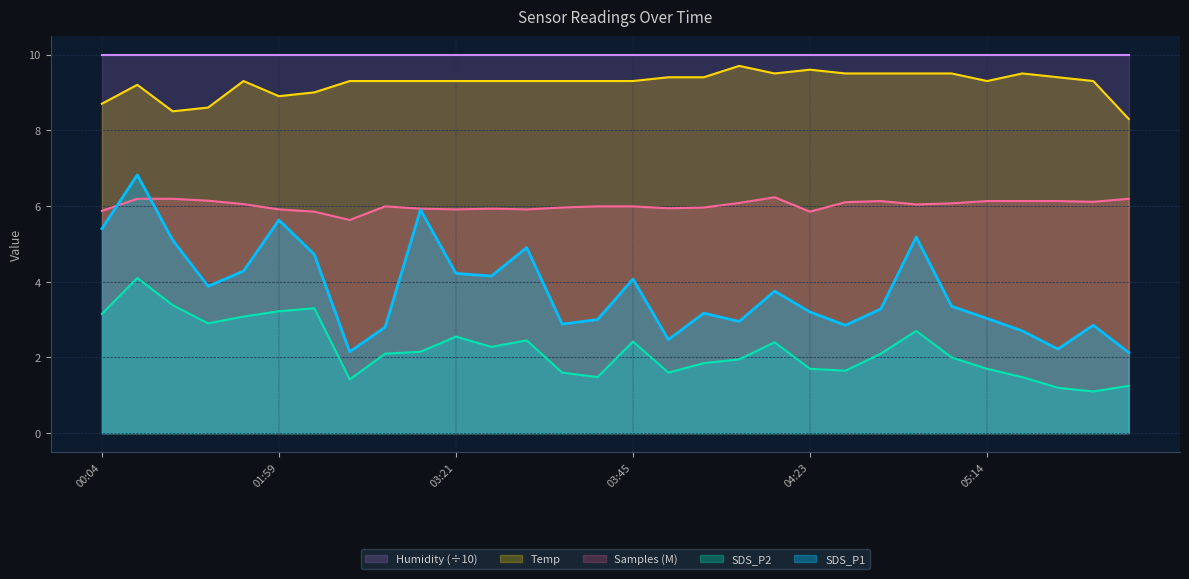

What are all the series names shown in the legend?

Humidity (÷10), Temp, Samples (M), SDS_P2, SDS_P1